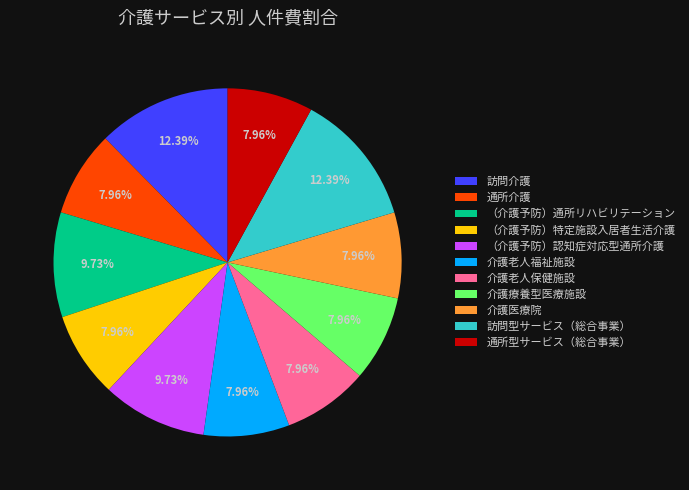

To the nearest percent, what is the combined percentage of 介護医療院 and 介護老人保健施設?

16%